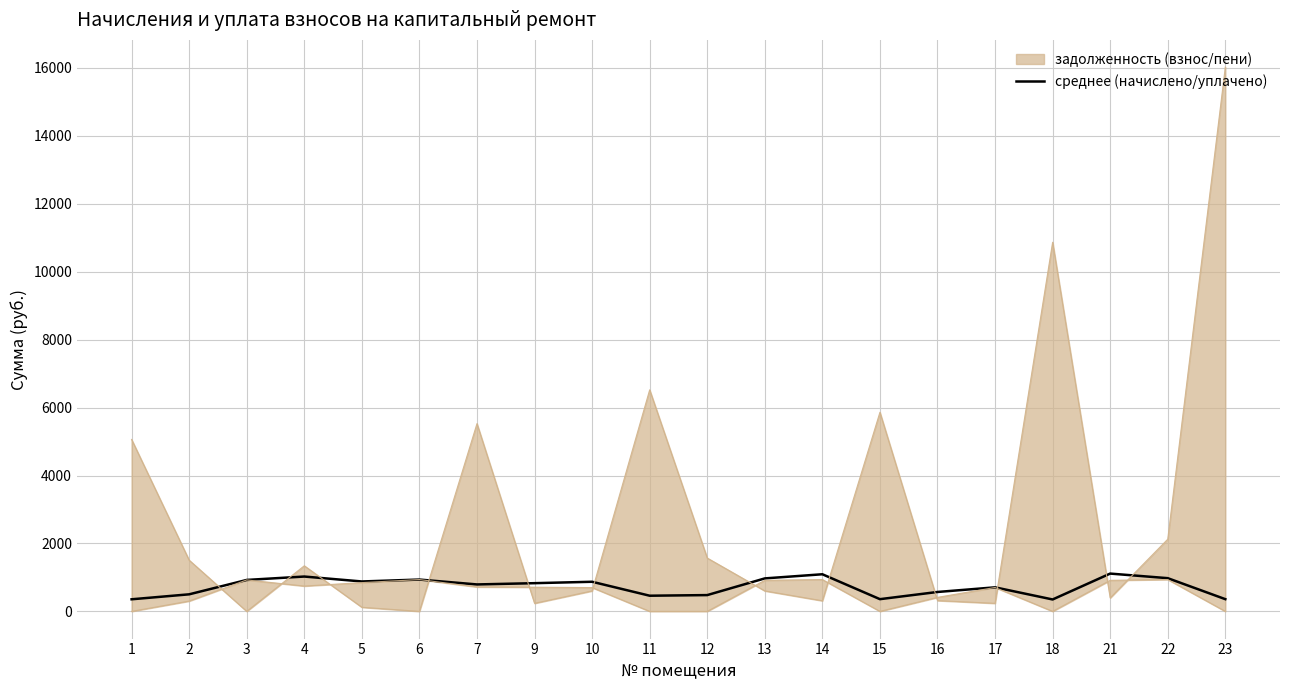

Reading right to left, what are all the values shown in this chart?

359.5	977.5	1112.6	350.3	707.5	571.1	359.5	1092.6	970.6	479.3	460.9	871.6	830.2	792.9	936.5	880.4	1025.4	925.4	502.0	355.8